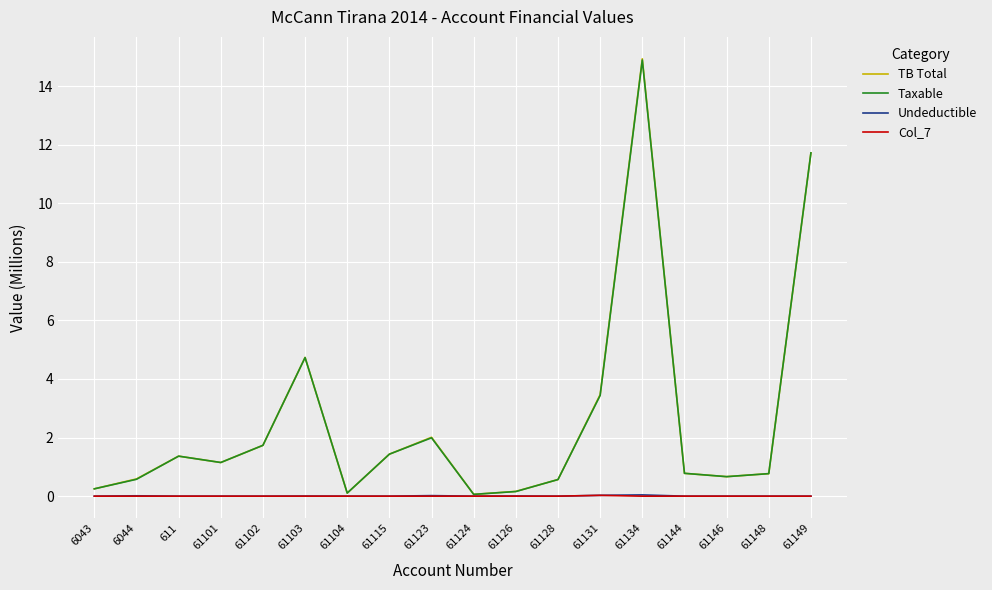

At which category is the sum across all series the highest?

61134